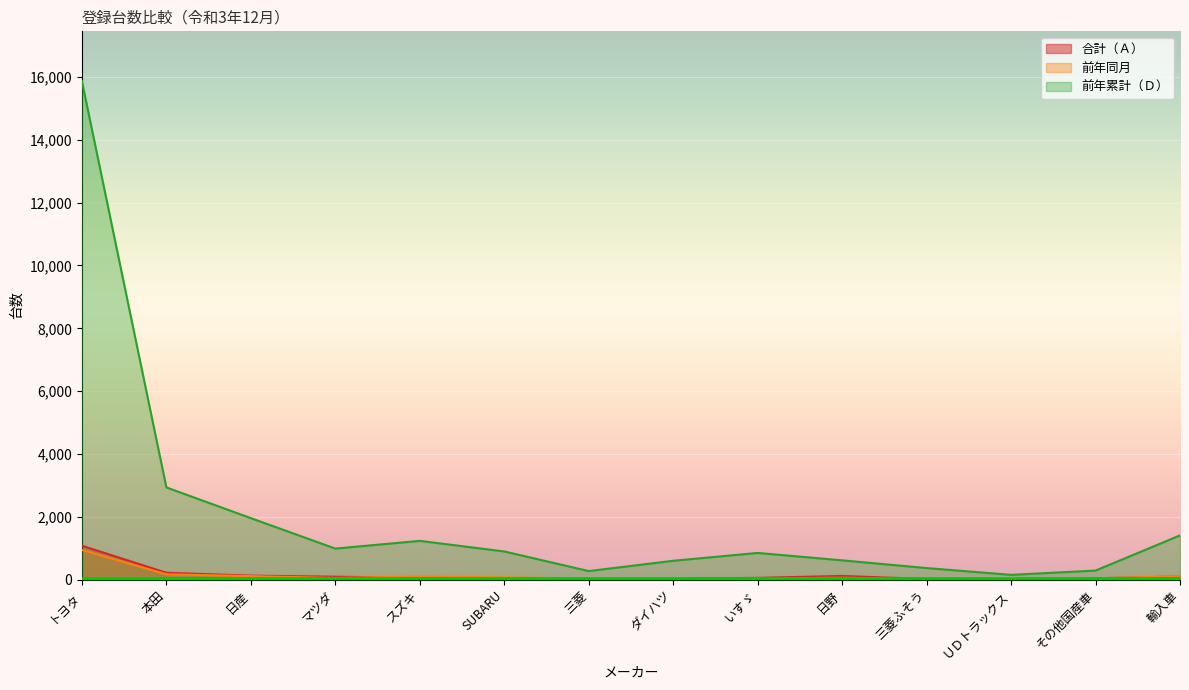

What is the label of the 7th point from the right?

ダイハツ